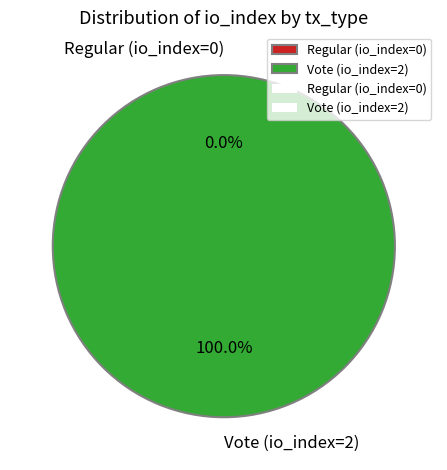

Is the sum of Regular (io_index=0) and Vote (io_index=2) greater than half?

Yes